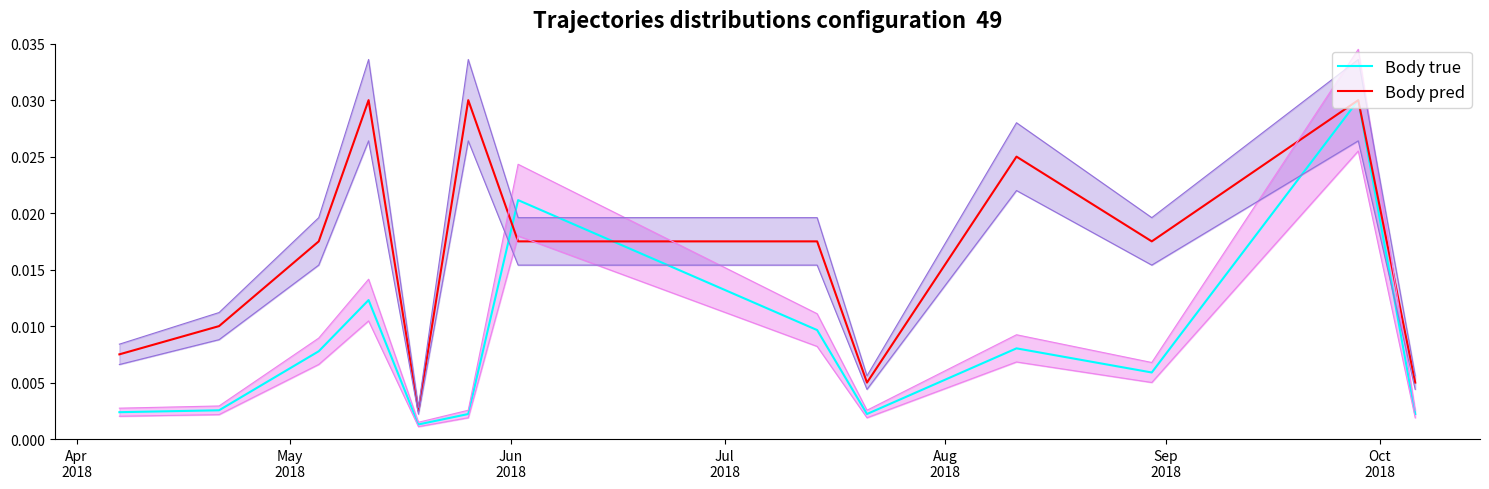

At how many categories does at least one series exceed 0?

13